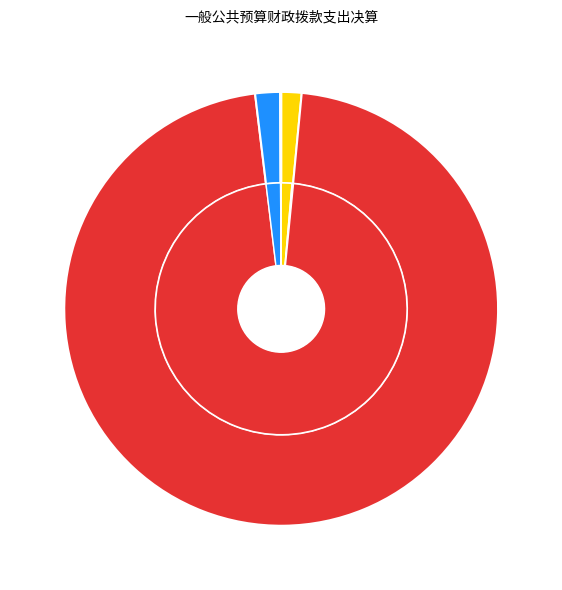

Count the number of slices in the pie.

4